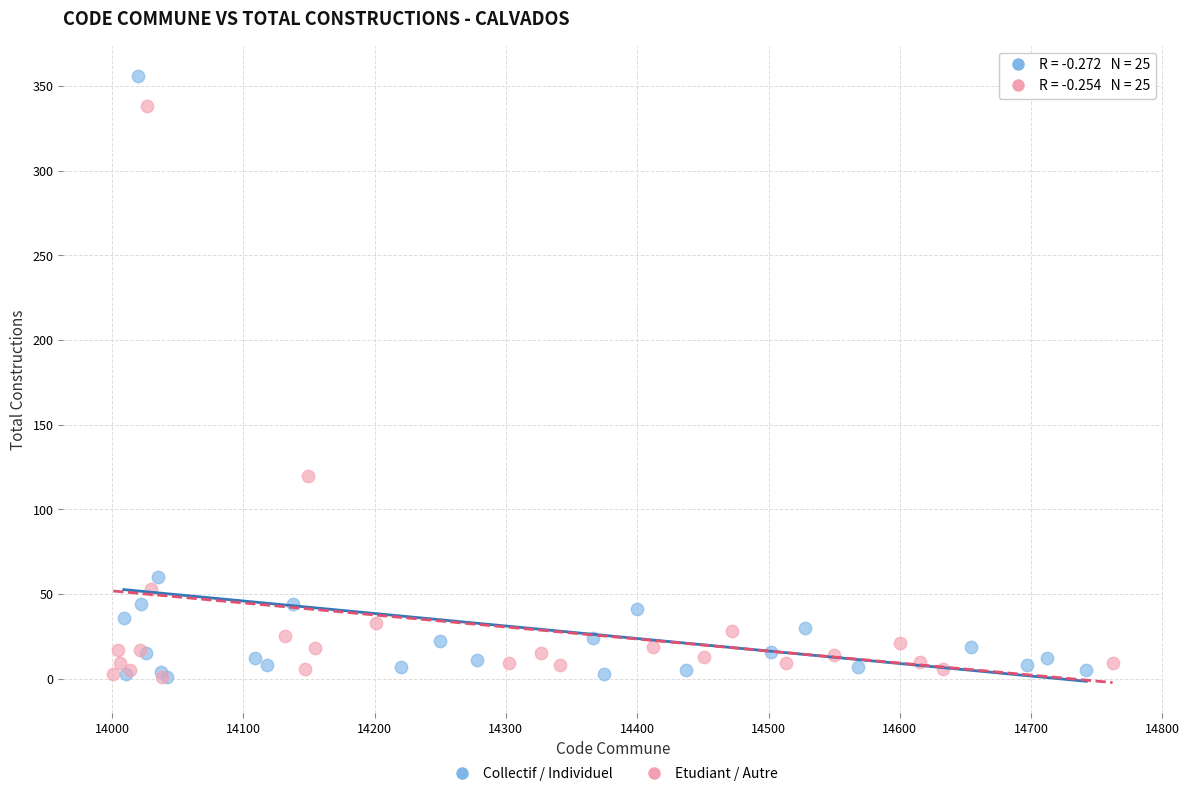

Which series has the largest Y range (max minus min)?

Collectif / Individuel